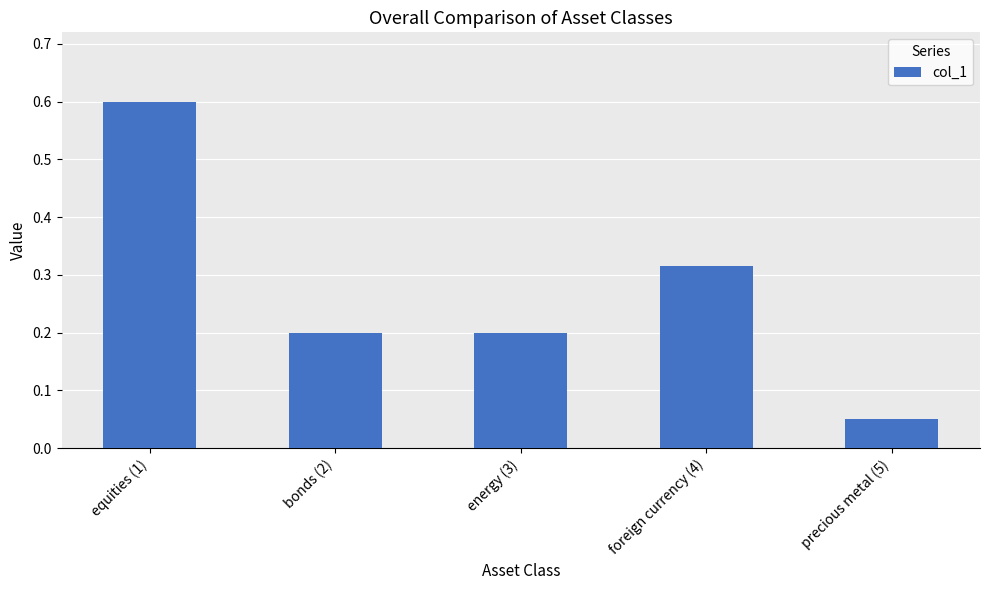

Which label corresponds to the largest value in the chart?

equities (1)